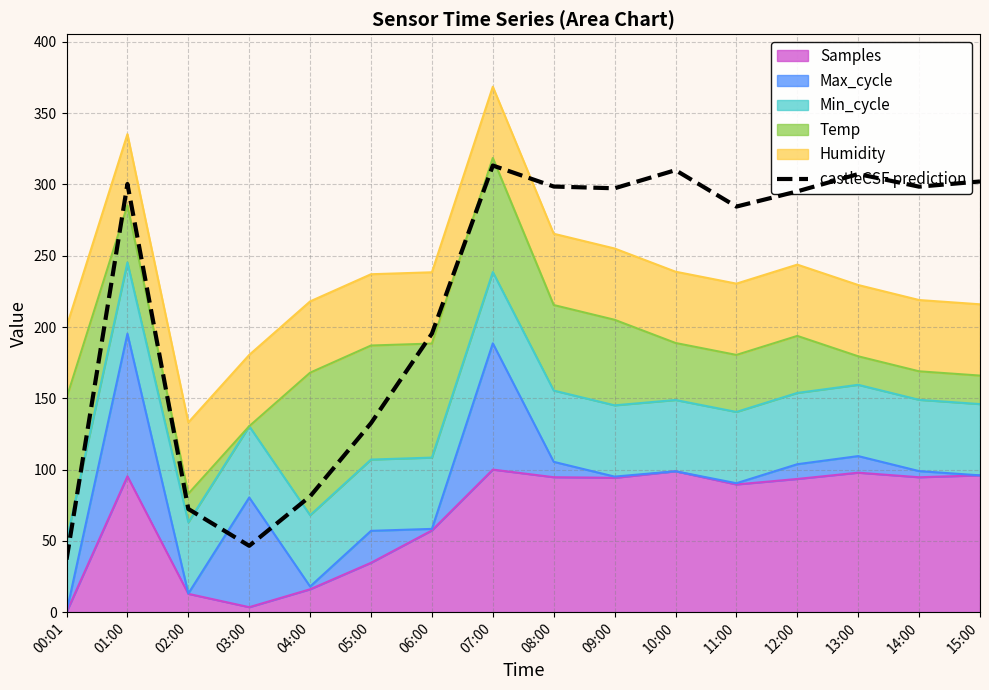

What is the sum of the values at 04:00 and 07:00?

394.5